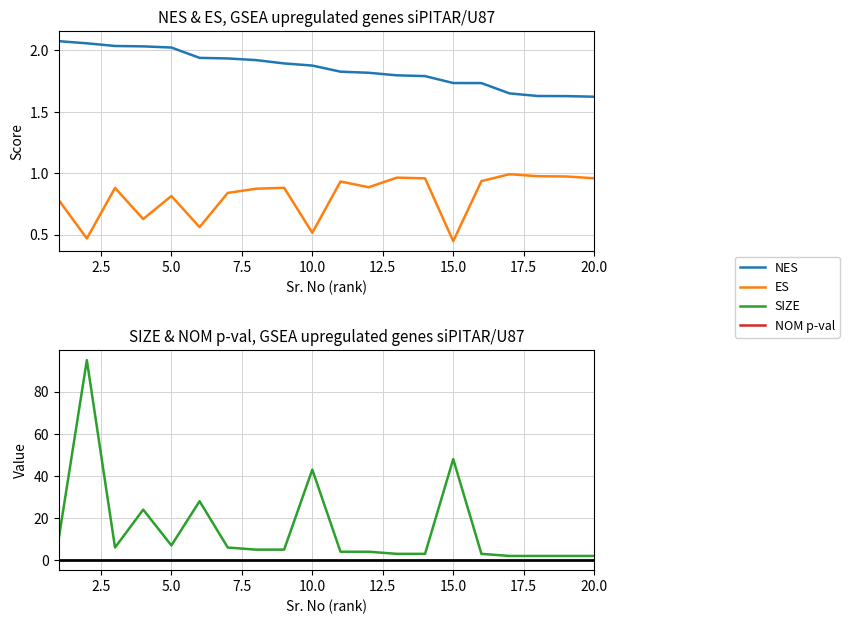

Which series has the widest spread of values?

SIZE